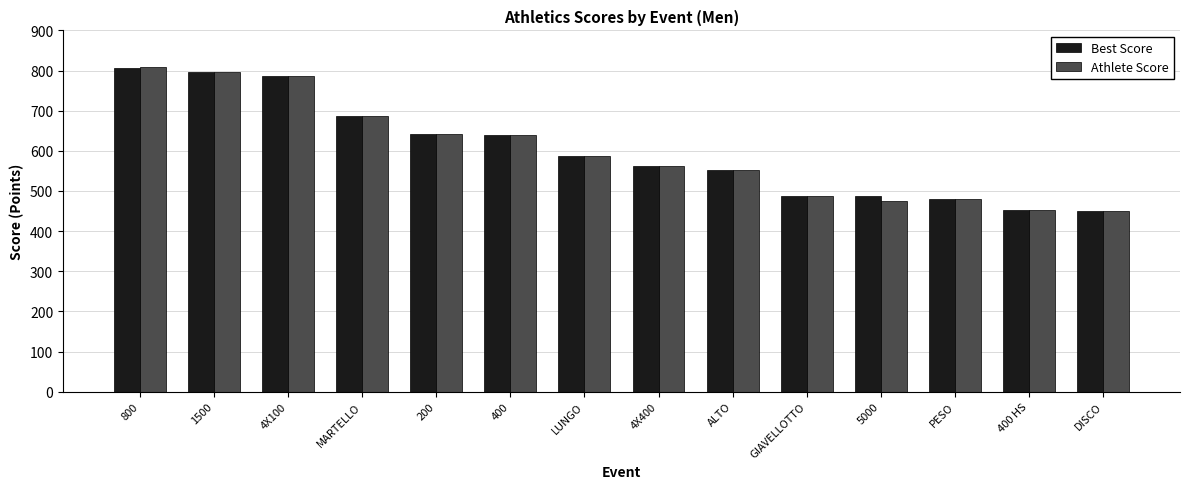

What is the label of the 13th bar from the right?

1500